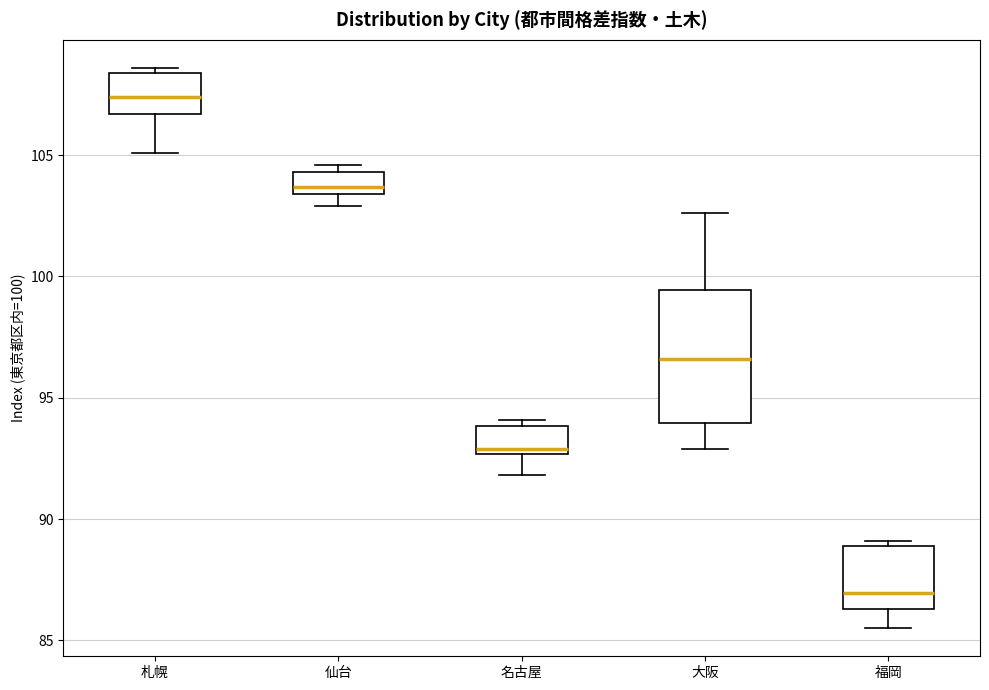

Reading left to right, transcribe this box plot: for each box, give where its median line is, the range the box spans, and where its two whiskers end, as read against the y-axis. The values are not printed on the chart, so give them approximately, as read against the axis.

札幌: median 107.5, box 106.5 to 108.5, whiskers 105.0 to 108.5 (just above the box's upper edge)
仙台: median 103.5 (just above the box's lower edge), box 103.5 to 104.5, whiskers 103.0 to 104.5 (just above the box's upper edge)
名古屋: median 93.0, box 92.5 to 94.0, whiskers 92.0 to 94.0 (just above the box's upper edge)
大阪: median 96.5, box 94.0 to 99.5, whiskers 93.0 to 102.5
福岡: median 87.0, box 86.5 to 89.0, whiskers 85.5 to 89.0 (just above the box's upper edge)